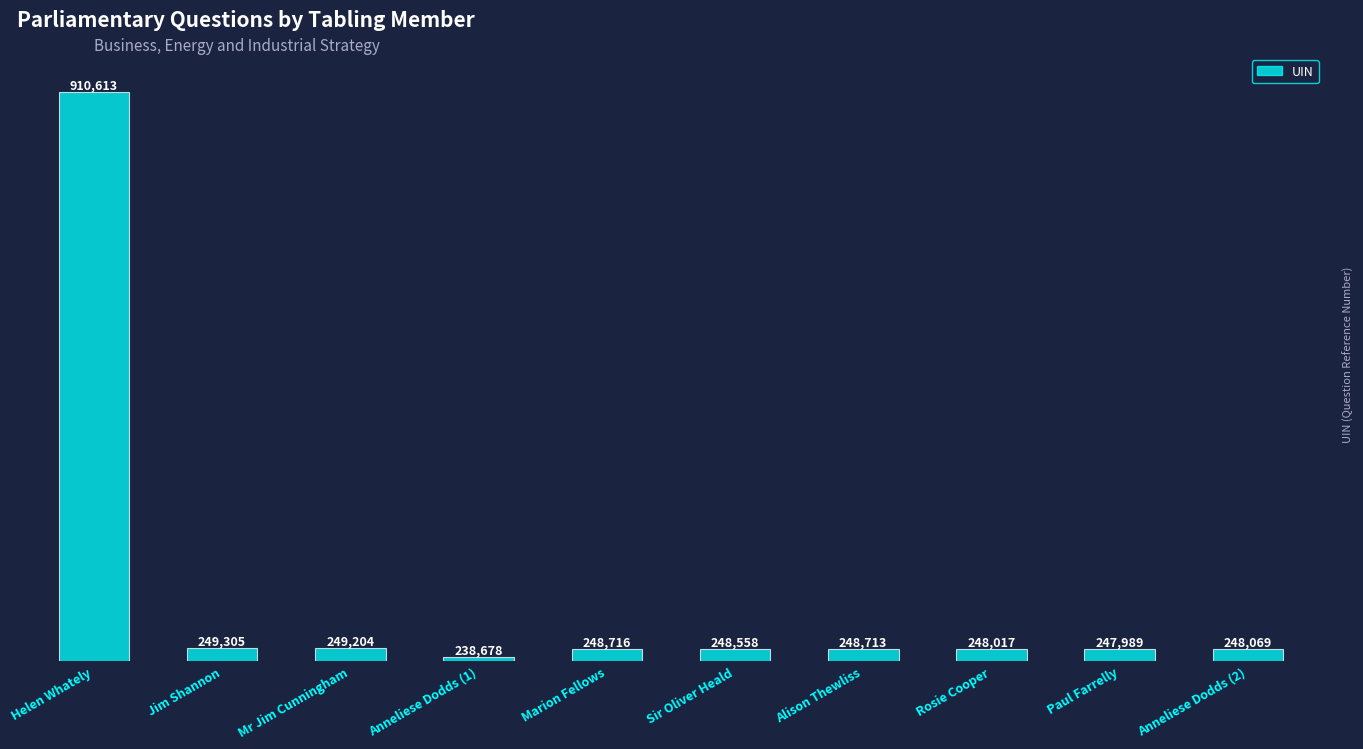

Are the bars horizontal?

No